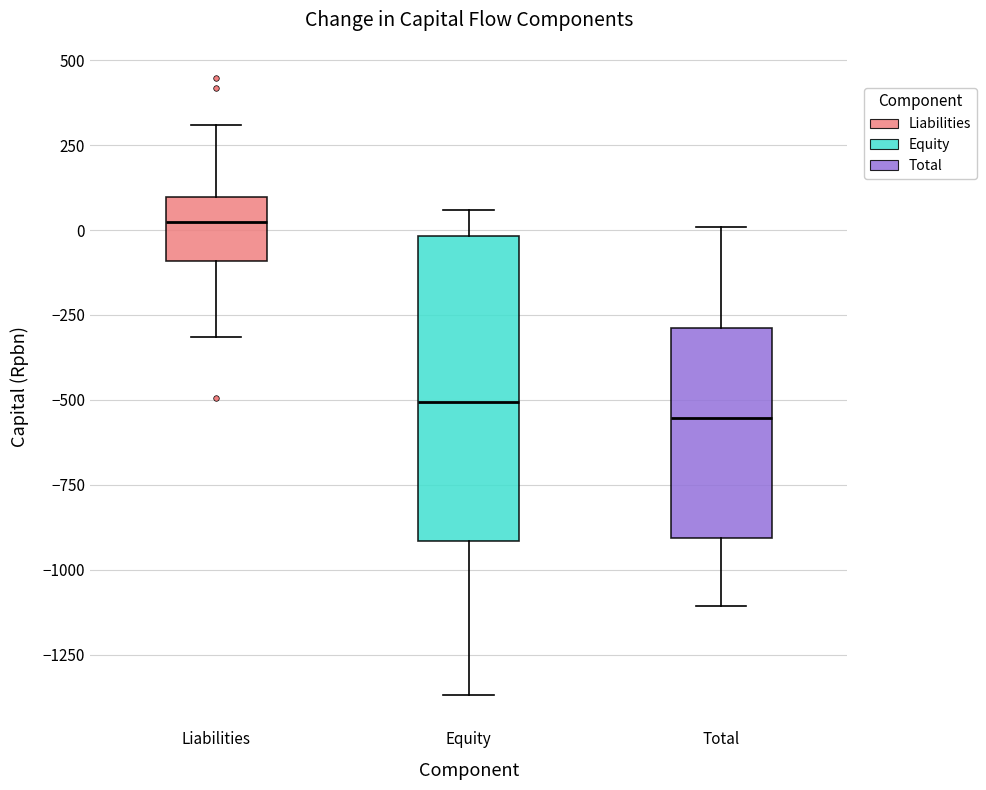

Where does the lower whisker of the box for Equity end on the y-axis? The values are not printed on the chart, so give them approximately, as read against the axis.

-1350